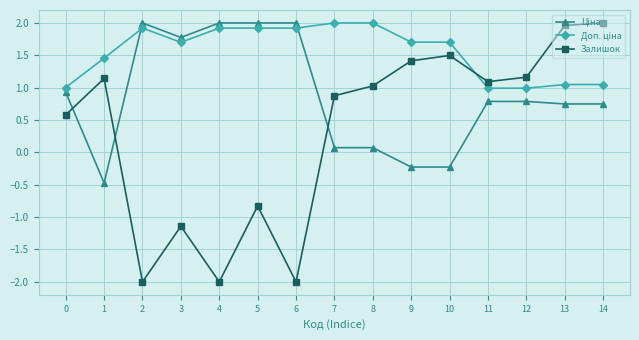

Which series has the largest range (max minus min)?

Залишок